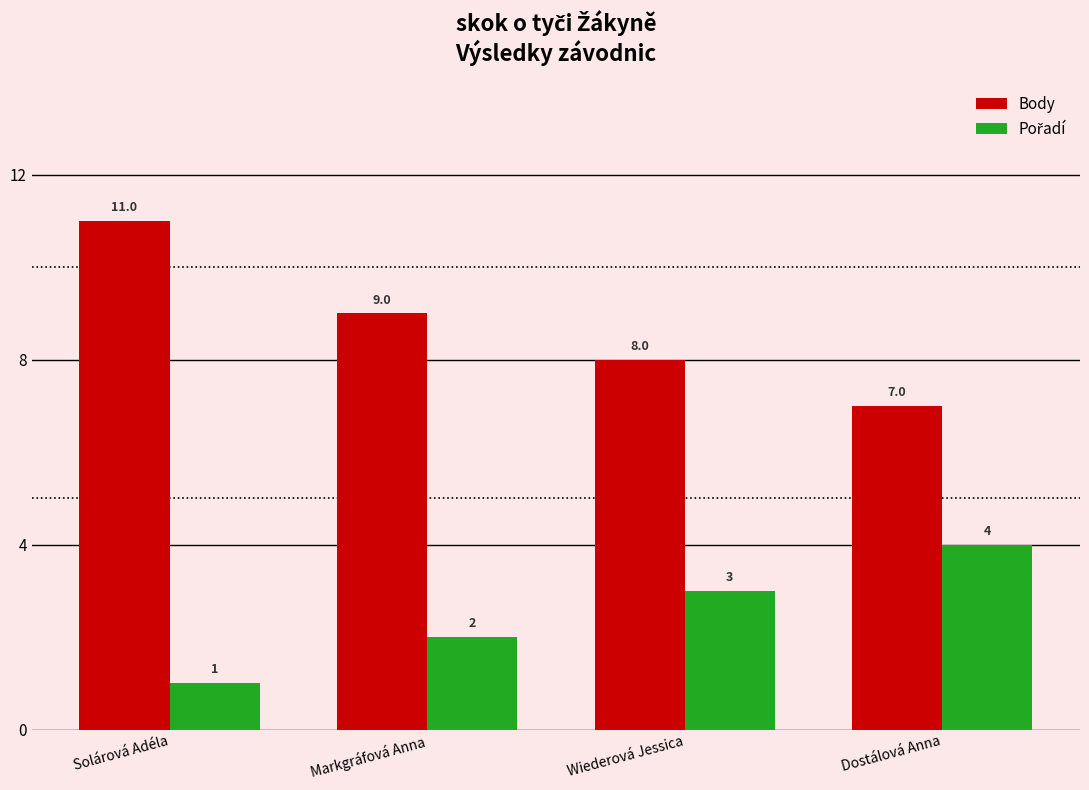

At which label is Body closest to 9?

Markgráfová Anna